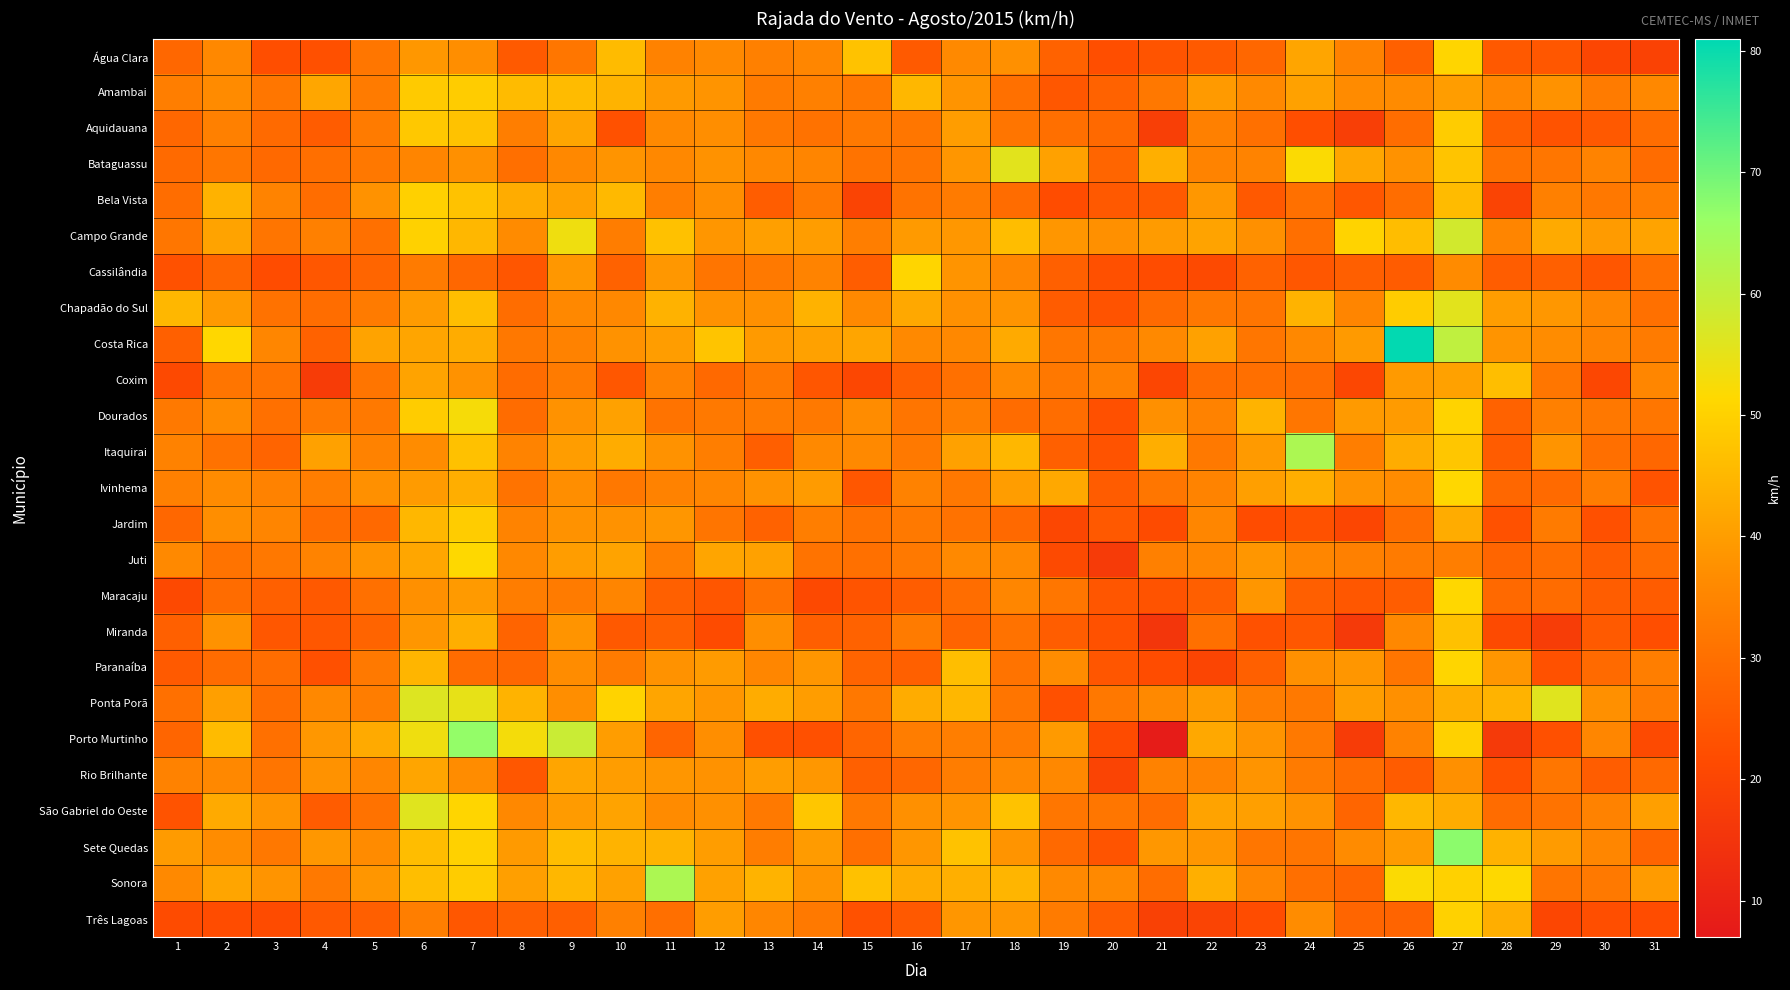

Reading right to left, what are all the values shown in this chart?

Água Clara: 31=19.1	30=20.2	29=24.5	28=24.8	27=50.8	26=26.6	25=34.2	24=41.4	23=28.1	22=25.2	21=23.8	20=22.3	19=27.0	18=37.4	17=36.0	16=25.2	15=47.2	14=35.3	13=33.8	12=36.0	11=34.2	10=45.7	9=31.7	8=25.2	7=37.1	6=38.9	5=31.7	4=22.7	3=22.3	2=35.6	1=28.1
Amambai: 31=35.6	30=32.8	29=37.8	28=35.3	27=40.0	26=36.4	25=36.4	24=40.7	23=36.0	22=39.2	21=32.0	20=27.0	19=24.5	18=30.2	17=38.2	16=45.0	15=32.0	14=33.8	13=32.8	12=38.2	11=39.2	10=44.3	9=45.7	8=45.7	7=49.0	6=48.6	5=32.8	4=41.8	3=31.7	2=36.4	1=33.5
Aquidauana: 31=29.5	30=24.8	29=23.4	28=26.3	27=49.0	26=29.5	25=18.0	24=22.3	23=30.2	22=33.8	21=18.0	20=28.4	19=29.9	18=31.3	17=40.0	16=31.7	15=32.4	14=30.6	13=32.0	12=37.1	11=36.0	10=23.0	9=41.4	8=33.5	7=47.2	6=48.2	5=32.8	4=25.6	3=28.8	2=33.8	1=28.1
Bataguassu: 31=29.2	30=34.6	29=31.7	28=30.6	27=47.5	26=37.8	25=41.8	24=51.8	23=34.6	22=34.6	21=43.6	20=27.7	19=40.7	18=55.4	17=38.5	16=31.3	15=31.0	14=34.9	13=35.6	12=37.8	11=35.6	10=38.2	9=35.6	8=29.9	7=37.4	6=34.9	5=32.0	4=29.9	3=28.4	2=31.7	1=28.8
Bela Vista: 31=33.5	30=32.0	29=33.8	28=19.4	27=45.7	26=29.5	25=24.5	24=30.2	23=24.8	22=38.9	21=25.2	20=24.8	19=22.0	18=29.2	17=32.8	16=31.0	15=19.4	14=32.4	13=25.9	12=37.1	11=33.5	10=45.4	9=40.7	8=42.8	7=47.2	6=49.7	5=37.8	4=29.5	3=34.6	2=43.9	1=29.5
Campo Grande: 31=41.0	30=39.6	29=42.5	28=34.9	27=58.0	26=46.1	25=50.4	24=29.9	23=37.4	22=41.0	21=39.6	20=37.4	19=38.5	18=46.1	17=38.9	16=39.2	15=33.5	14=40.0	13=40.3	12=38.5	11=46.8	10=33.1	9=53.6	8=36.4	7=45.0	6=50.0	5=30.2	4=33.8	3=31.3	2=41.0	1=31.7
Cassilândia: 31=30.2	30=24.1	29=26.6	28=25.9	27=36.4	26=25.6	25=26.3	24=24.5	23=27.0	22=21.2	21=22.0	20=22.7	19=26.6	18=35.3	17=38.2	16=50.8	15=25.9	14=34.6	13=32.4	12=31.3	11=38.9	10=27.0	9=38.9	8=24.1	7=28.1	6=32.8	5=27.7	4=24.5	3=22.0	2=27.7	1=23.0
Chapadão do Sul: 31=30.2	30=35.3	29=38.9	28=40.0	27=55.4	26=49.0	25=34.9	24=44.3	23=31.3	22=32.0	21=28.8	20=23.4	19=25.6	18=38.2	17=37.4	16=42.1	15=36.0	14=43.9	13=37.4	12=37.8	11=43.9	10=35.6	9=35.6	8=29.5	7=46.4	6=39.6	5=32.8	4=29.5	3=30.6	2=39.2	1=45.0
Costa Rica: 31=32.8	30=34.6	29=36.7	28=38.2	27=60.5	26=80.6	25=39.2	24=35.6	23=31.7	22=40.7	21=36.0	20=32.4	19=31.7	18=42.5	17=35.6	16=36.0	15=41.4	14=40.7	13=39.2	12=47.5	11=40.0	10=37.8	9=34.2	8=32.0	7=42.8	6=41.4	5=41.0	4=27.0	3=35.3	2=51.1	1=26.6
Coxim: 31=35.3	30=20.5	29=31.7	28=46.4	27=40.7	26=39.2	25=20.5	24=29.2	23=29.9	22=29.2	21=20.2	20=33.8	19=32.0	18=36.0	17=30.2	16=26.3	15=20.5	14=24.1	13=32.0	12=28.4	11=34.2	10=24.5	9=32.8	8=29.2	7=37.8	6=41.0	5=31.3	4=17.3	3=31.0	2=31.3	1=20.9
Dourados: 31=31.7	30=32.0	29=33.8	28=27.0	27=50.4	26=39.6	25=39.2	24=31.7	23=44.3	22=34.2	21=37.4	20=22.7	19=29.5	18=29.2	17=33.5	16=31.3	15=36.7	14=32.4	13=32.8	12=32.4	11=31.0	10=40.7	9=37.8	8=29.2	7=52.6	6=49.0	5=32.4	4=32.4	3=30.2	2=36.4	1=32.4
Itaquirai: 31=28.1	30=29.9	29=38.2	28=25.6	27=47.9	26=42.8	25=33.5	24=63.4	23=39.2	22=32.4	21=43.2	20=23.4	19=26.6	18=45.0	17=40.7	16=32.4	15=36.0	14=36.0	13=26.3	12=33.5	11=37.8	10=42.8	9=40.0	8=34.6	7=46.8	6=36.7	5=34.2	4=40.7	3=27.4	2=30.6	1=34.2
Ivinhema: 31=23.4	30=33.1	29=28.8	28=28.1	27=51.1	26=36.4	25=37.8	24=43.2	23=40.3	22=34.6	21=31.7	20=25.6	19=42.1	18=40.0	17=32.0	16=34.2	15=24.5	14=39.6	13=37.8	12=35.3	11=34.2	10=32.0	9=37.1	8=31.0	7=43.2	6=39.6	5=37.4	4=33.5	3=34.2	2=36.4	1=33.8
Jardim: 31=31.0	30=22.7	29=32.8	28=23.0	27=42.8	26=29.5	25=20.2	24=23.0	23=22.0	22=35.3	21=21.6	20=24.8	19=20.5	18=28.4	17=30.6	16=32.4	15=30.6	14=33.5	13=27.0	12=31.3	11=38.5	10=37.8	9=37.8	8=34.6	7=49.0	6=45.0	5=28.4	4=29.5	3=34.9	2=37.1	1=28.1
Juti: 31=29.2	30=25.9	29=29.5	28=27.7	27=33.5	26=32.8	25=33.8	24=35.3	23=38.5	22=35.3	21=33.8	20=16.9	19=21.2	18=36.0	17=36.0	16=32.4	15=30.2	14=31.0	13=40.7	12=41.4	11=33.5	10=41.0	9=40.0	8=35.6	7=51.5	6=41.8	5=38.2	4=34.6	3=32.0	2=31.0	1=36.0
Maracaju: 31=25.6	30=25.9	29=29.2	28=28.4	27=51.1	26=25.9	25=24.5	24=26.3	23=38.5	22=26.3	21=23.4	20=24.1	19=31.7	18=35.3	17=29.5	16=25.9	15=23.8	14=20.9	13=30.6	12=24.1	11=26.6	10=34.9	9=32.8	8=33.1	7=39.2	6=37.4	5=30.2	4=24.8	3=26.6	2=29.2	1=20.9
Miranda: 31=22.3	30=25.2	29=17.6	28=21.2	27=46.8	26=35.6	25=16.6	24=24.5	23=23.0	22=30.2	21=15.5	20=23.0	19=25.9	18=30.6	17=27.4	16=32.8	15=27.0	14=26.3	13=37.1	12=21.6	11=26.6	10=24.8	9=38.2	8=27.4	7=43.2	6=38.5	5=27.4	4=24.5	3=24.5	2=37.8	1=26.6
Paranaíba: 31=33.5	30=28.8	29=23.0	28=38.5	27=50.8	26=31.3	25=38.5	24=37.4	23=26.6	22=19.8	21=22.0	20=24.1	19=36.7	18=31.0	17=46.4	16=26.6	15=27.4	14=38.5	13=35.3	12=39.6	11=37.8	10=32.8	9=36.7	8=28.1	7=29.2	6=44.6	5=32.4	4=22.7	3=29.5	2=29.2	1=25.2
Ponta Porã: 31=32.8	30=37.4	29=55.8	28=44.3	27=43.2	26=37.4	25=40.0	24=32.4	23=33.1	22=39.6	21=36.0	20=32.0	19=22.7	18=31.3	17=45.0	16=42.8	15=32.0	14=40.0	13=42.8	12=38.5	11=41.4	10=50.4	9=37.1	8=44.3	7=54.7	6=56.2	5=33.1	4=35.6	3=29.5	2=40.3	1=30.2
Porto Murtinho: 31=21.2	30=35.3	29=22.7	28=16.6	27=50.0	26=34.2	25=17.3	24=32.4	23=38.2	22=42.1	21=7.9	20=21.6	19=39.2	18=32.8	17=33.5	16=33.1	15=27.7	14=22.7	13=22.7	12=37.1	11=27.7	10=40.0	9=59.0	8=52.9	7=66.6	6=53.6	5=42.5	4=38.9	3=30.2	2=45.7	1=27.7
Rio Brilhante: 31=28.4	30=25.9	29=31.7	28=23.0	27=37.4	26=25.6	25=29.2	24=32.8	23=38.2	22=34.6	21=34.2	20=19.4	19=35.6	18=35.6	17=33.1	16=28.1	15=26.6	14=38.9	13=40.0	12=37.8	11=38.5	10=40.0	9=41.4	8=24.5	7=36.7	6=41.4	5=35.3	4=37.8	3=31.3	2=35.6	1=34.2
São Gabriel do Oeste: 31=40.3	30=34.2	29=31.0	28=29.2	27=42.8	26=45.0	25=27.7	24=37.8	23=40.3	22=41.0	21=29.5	20=31.7	19=31.7	18=47.2	17=38.2	16=37.4	15=32.0	14=47.9	13=32.4	12=37.4	11=36.4	10=41.0	9=39.6	8=35.6	7=50.8	6=55.8	5=30.6	4=25.6	3=38.2	2=42.5	1=23.4
Sete Quedas: 31=27.4	30=35.3	29=39.6	28=43.9	27=67.3	26=39.6	25=36.4	24=31.3	23=31.7	22=38.5	21=38.9	20=23.8	19=28.4	18=38.2	17=47.2	16=38.5	15=29.9	14=39.6	13=33.1	12=40.0	11=44.3	10=44.3	9=46.1	8=39.2	7=50.0	6=46.1	5=36.4	4=38.9	3=32.0	2=36.7	1=39.6
Sonora: 31=39.6	30=32.4	29=31.3	28=51.5	27=50.0	26=51.8	25=27.7	24=29.9	23=35.3	22=43.6	21=29.5	20=36.0	19=36.0	18=44.6	17=43.6	16=42.8	15=46.8	14=38.2	13=44.3	12=40.7	11=63.4	10=40.7	9=45.0	8=40.3	7=49.0	6=46.4	5=38.5	4=32.4	3=38.2	2=41.4	1=36.0
Três Lagoas: 31=22.0	30=22.3	29=20.2	28=43.2	27=50.0	26=27.4	25=27.7	24=36.7	23=22.0	22=19.4	21=18.7	20=25.9	19=32.8	18=38.5	17=38.5	16=24.8	15=23.0	14=32.4	13=35.3	12=40.0	11=29.9	10=33.8	9=26.3	8=26.3	7=24.5	6=33.5	5=26.3	4=24.8	3=21.6	2=22.0	1=21.6